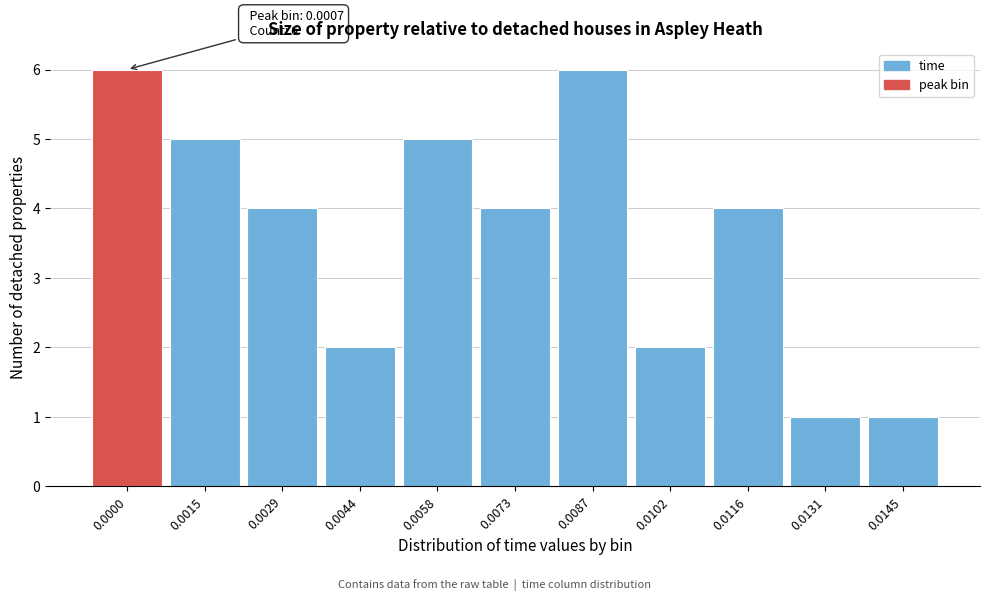

Reading left to right, list all the values displayed in this chart.

6	5	4	2	5	4	6	2	4	1	1